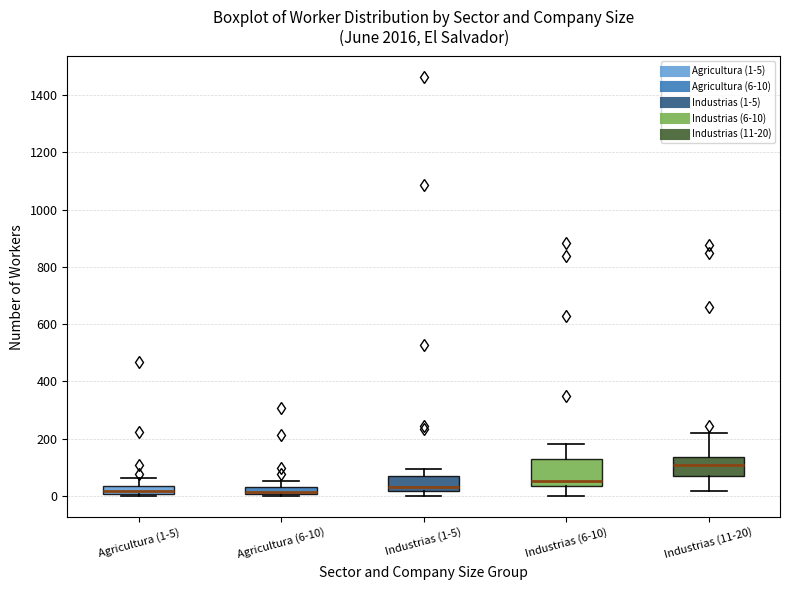

Where does the median line of the box for Industrias (6-10) sit on the y-axis? The values are not printed on the chart, so give them approximately, as read against the axis.

60